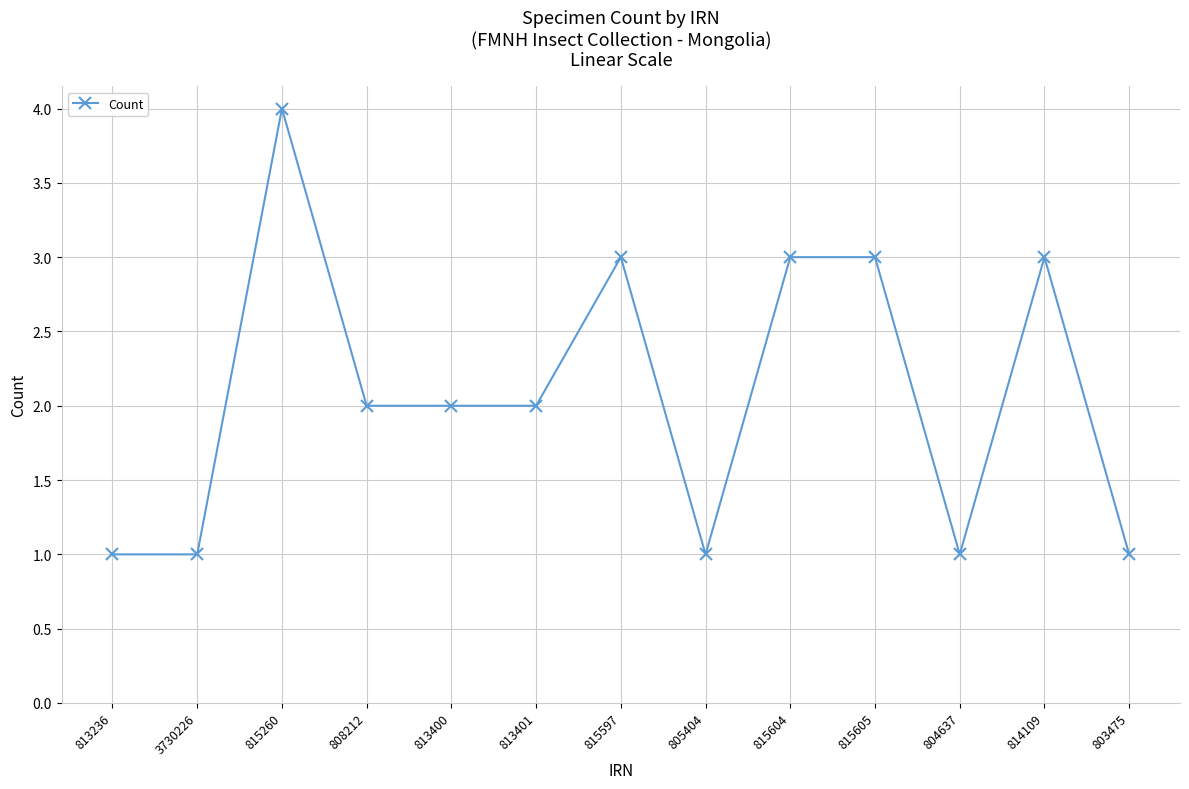

Count the number of data series in this chart.

1